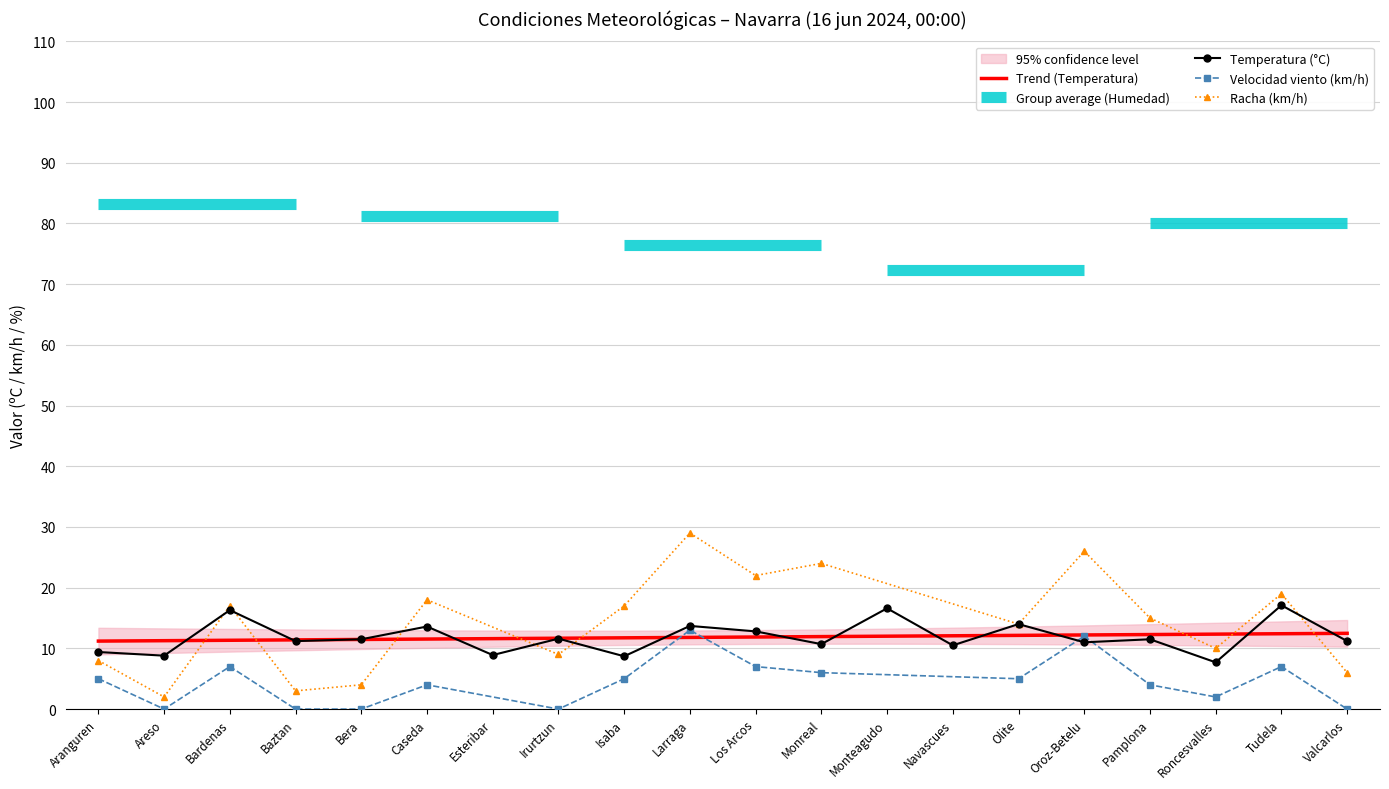

Read the Temperatura (°C) value at Tudela.

17.1